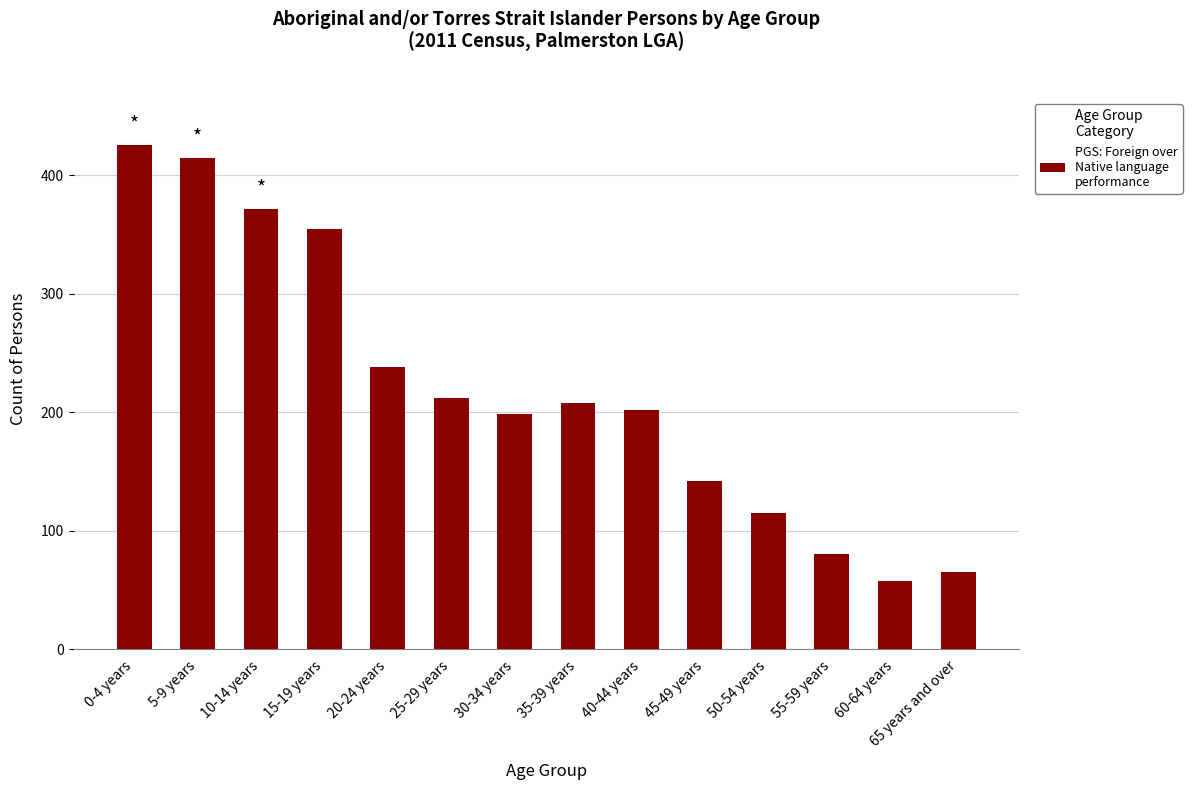

What is the difference between the values at 15-19 years and 30-34 years?

156